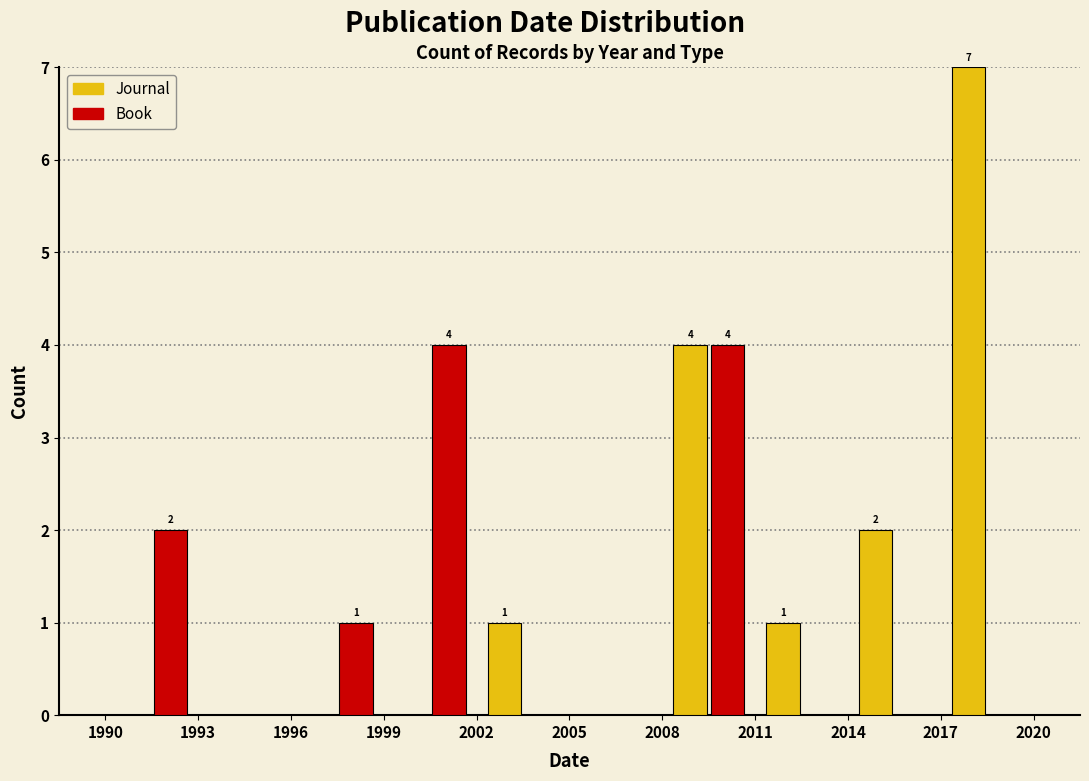

In the Journal series, which range on the x-axis has the tallest bar?

2017 to 2020